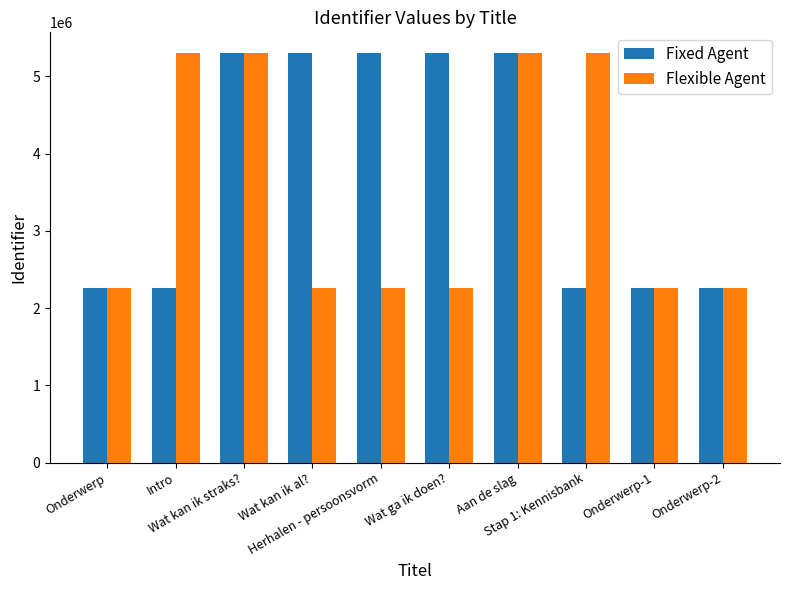

At how many categories does at least one series exceed 4511570?

7